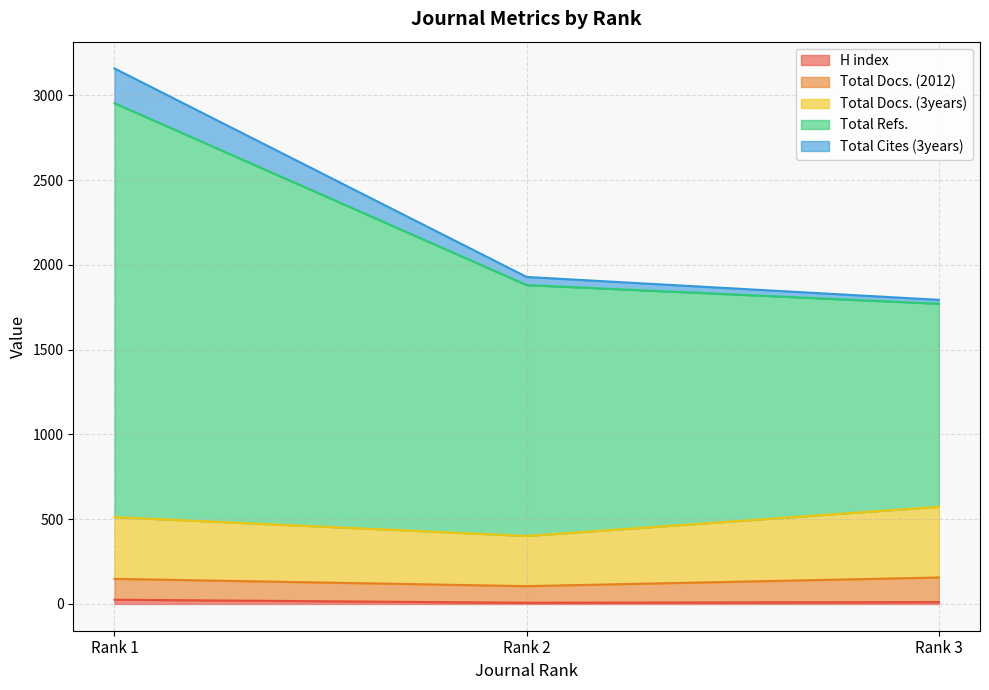

At which category is the sum across all series the highest?

Rank 1